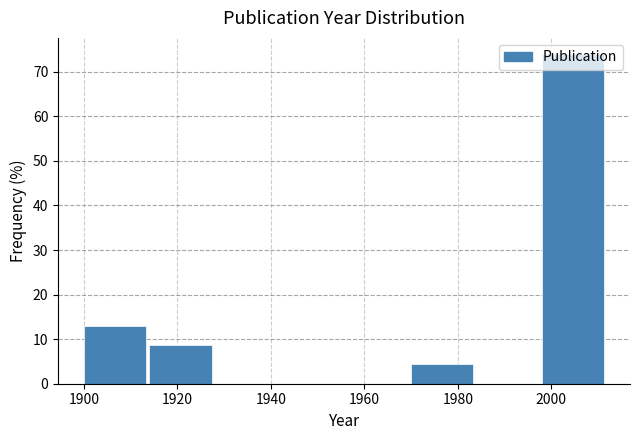

Which range on the x-axis has the tallest bar?

1998 to 2012